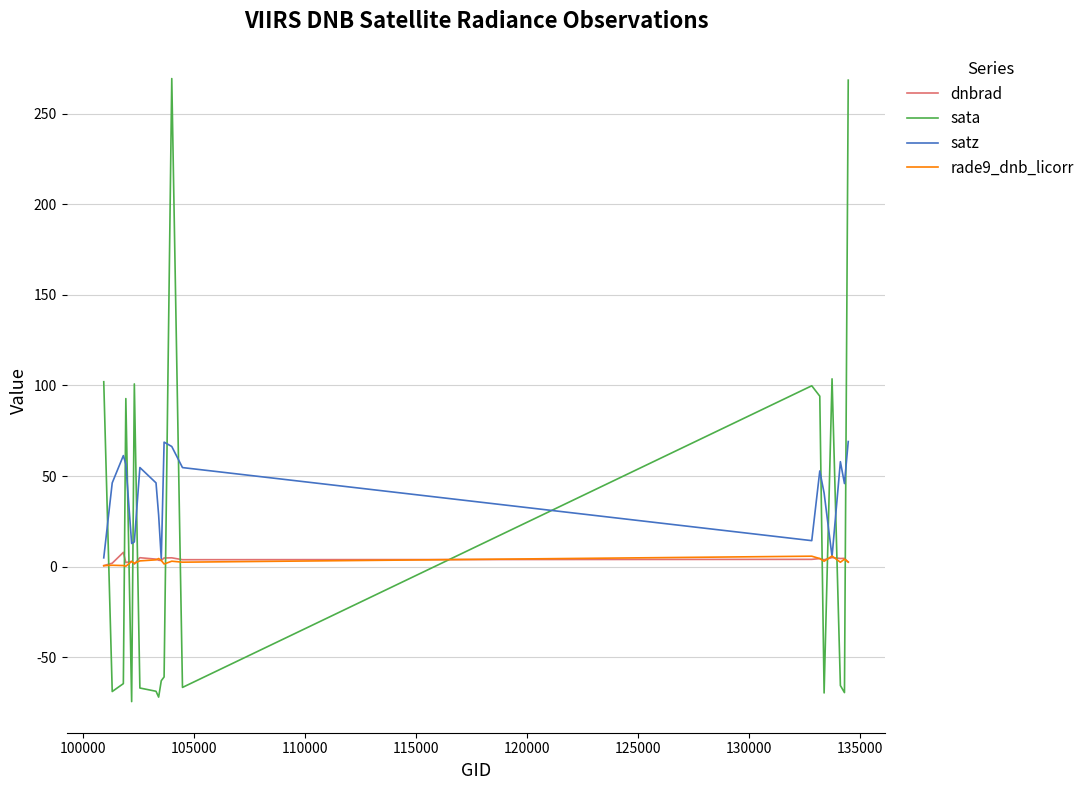

Which series has the largest total across all categories?

satz